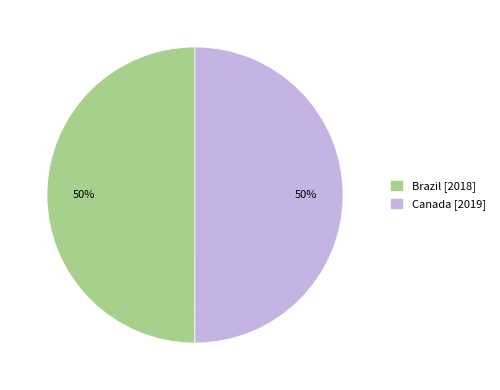

Do Canada and Brazil together represent more than half of the pie?

Yes